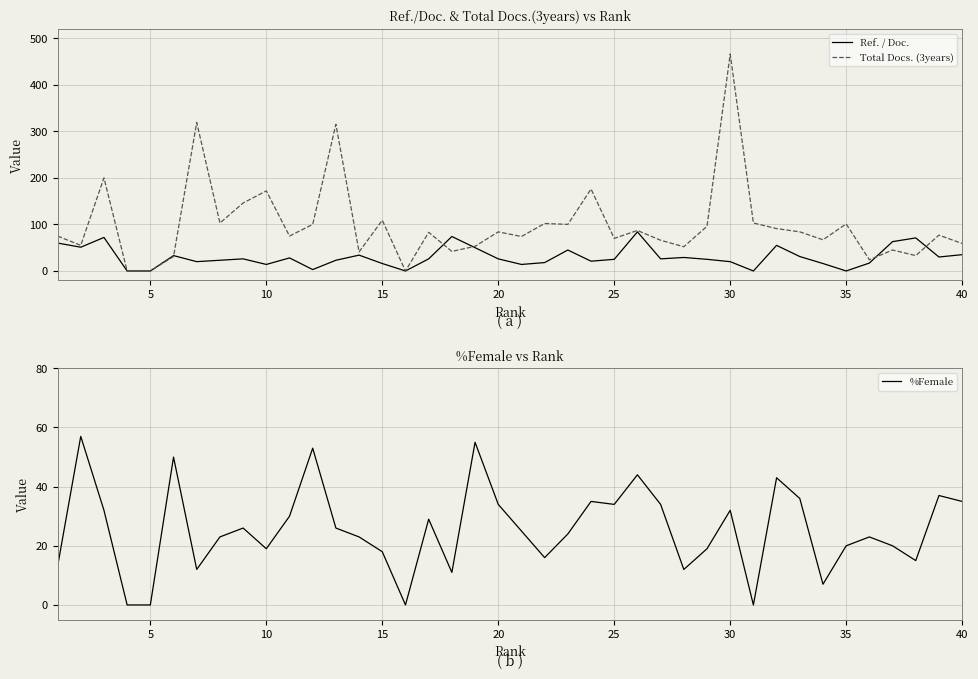

True or false: Total Docs. (3years) has a value of 41 at 25.

False